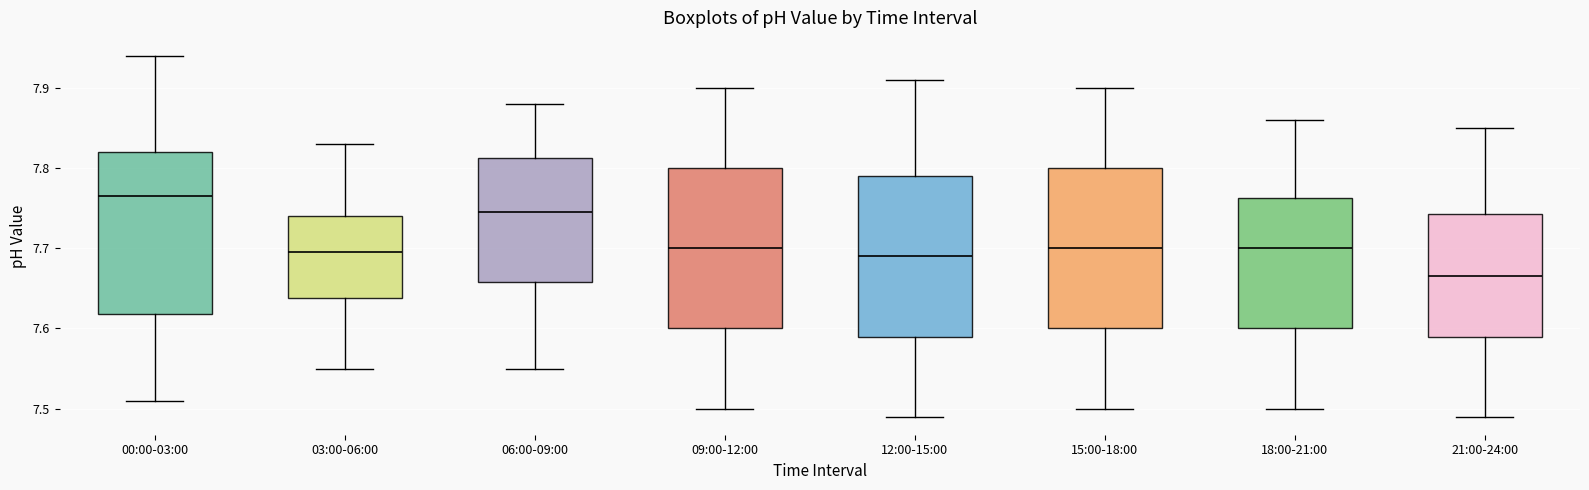

Reading left to right, transcribe this box plot: for each box, give where its median line is, the range the box spans, and where its two whiskers end, as read against the y-axis. The values are not printed on the chart, so give them approximately, as read against the axis.

00:00-03:00: median 7.77, box 7.62 to 7.82, whiskers 7.51 to 7.94
03:00-06:00: median 7.70, box 7.64 to 7.74, whiskers 7.55 to 7.83
06:00-09:00: median 7.75, box 7.66 to 7.81, whiskers 7.55 to 7.88
09:00-12:00: median 7.70, box 7.60 to 7.80, whiskers 7.50 to 7.90
12:00-15:00: median 7.69, box 7.59 to 7.79, whiskers 7.49 to 7.91
15:00-18:00: median 7.70, box 7.60 to 7.80, whiskers 7.50 to 7.90
18:00-21:00: median 7.70, box 7.60 to 7.76, whiskers 7.50 to 7.86
21:00-24:00: median 7.67, box 7.59 to 7.74, whiskers 7.49 to 7.85